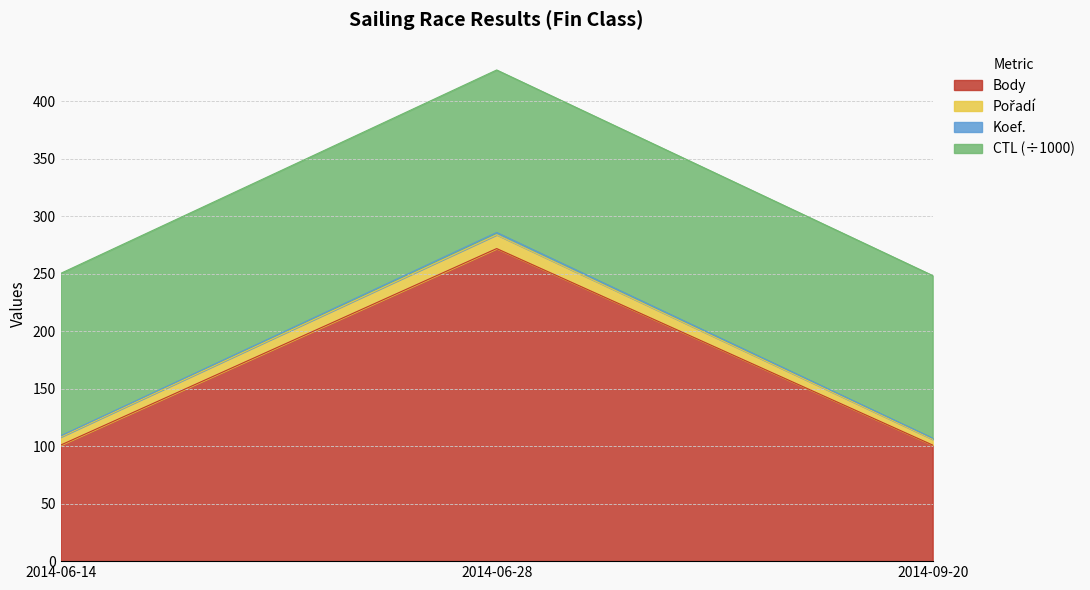

What is the total value across all series at 2014-06-14?

250.4